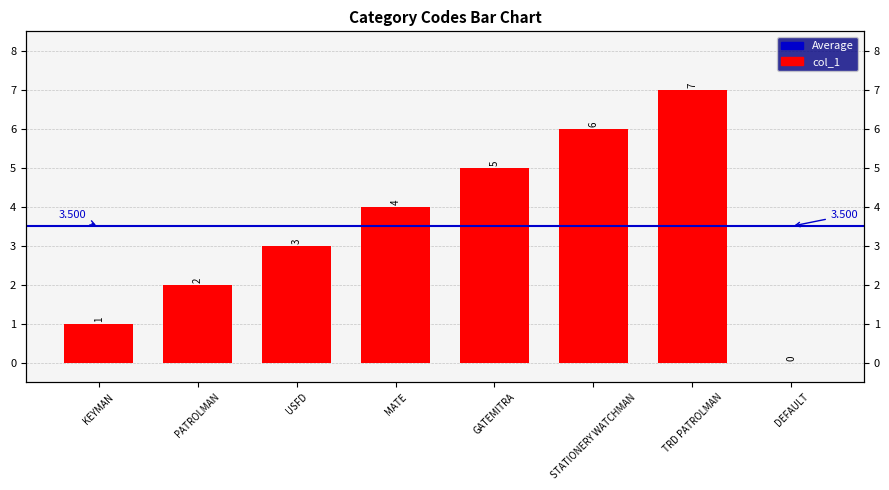

Which has a higher value, DEFAULT or GATEMITRA?

GATEMITRA